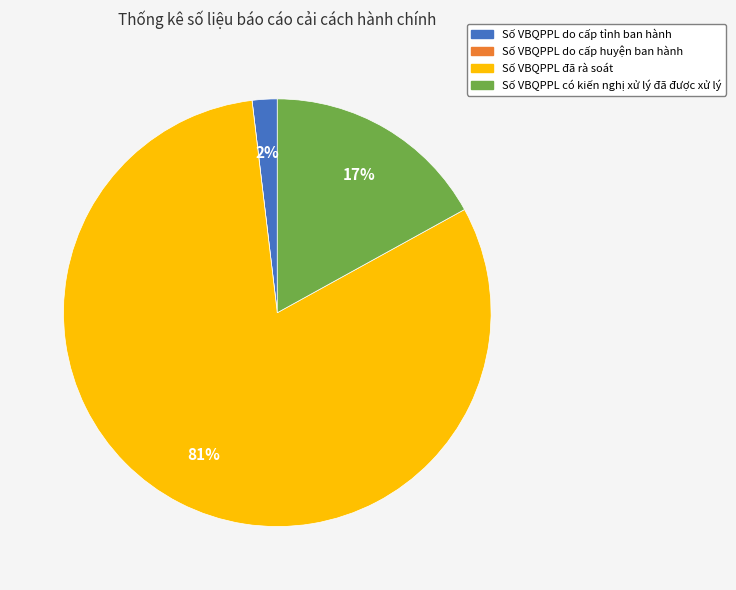

To the nearest percent, what is the difference between the Số VBQPPL do cấp tỉnh ban hành and Số VBQPPL có kiến nghị xử lý đã được xử lý slice percentages?

15%